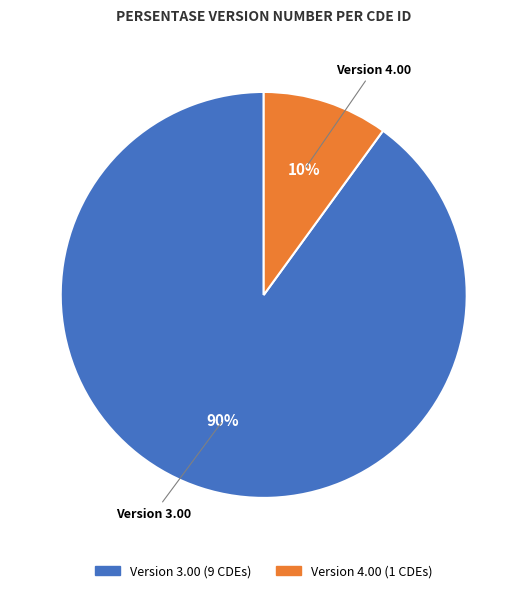

Is there a majority slice in this chart?

Yes